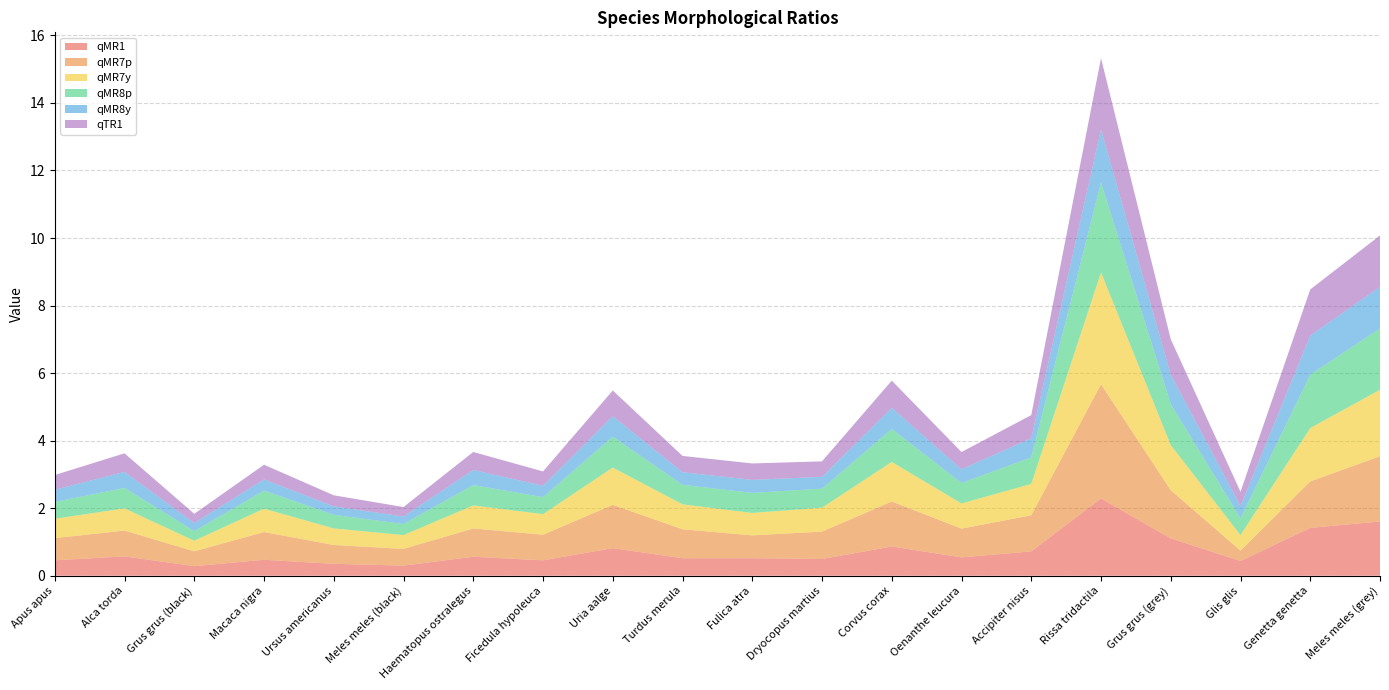

Reading left to right, transcribe all the data shown in this chart.

qMR1: 0.5	0.6	0.3	0.5	0.4	0.3	0.6	0.5	0.8	0.5	0.5	0.5	0.9	0.5	0.7	2.3	1.1	0.4	1.4	1.6
qMR7p: 0.7	0.8	0.4	0.8	0.6	0.5	0.8	0.8	1.3	0.9	0.7	0.8	1.3	0.9	1.1	3.4	1.4	0.3	1.4	1.9
qMR7y: 0.6	0.7	0.3	0.7	0.5	0.4	0.7	0.6	1.1	0.7	0.7	0.7	1.2	0.7	0.9	3.3	1.3	0.5	1.6	2.0
qMR8p: 0.5	0.6	0.3	0.5	0.4	0.3	0.6	0.5	0.9	0.6	0.6	0.6	1.0	0.6	0.8	2.7	1.2	0.5	1.6	1.8
qMR8y: 0.4	0.5	0.2	0.3	0.3	0.2	0.4	0.3	0.6	0.4	0.4	0.4	0.6	0.4	0.6	1.6	0.9	0.4	1.2	1.2
qTR1: 0.4	0.5	0.3	0.4	0.3	0.3	0.5	0.4	0.8	0.5	0.5	0.5	0.8	0.5	0.7	2.1	1.0	0.4	1.4	1.5